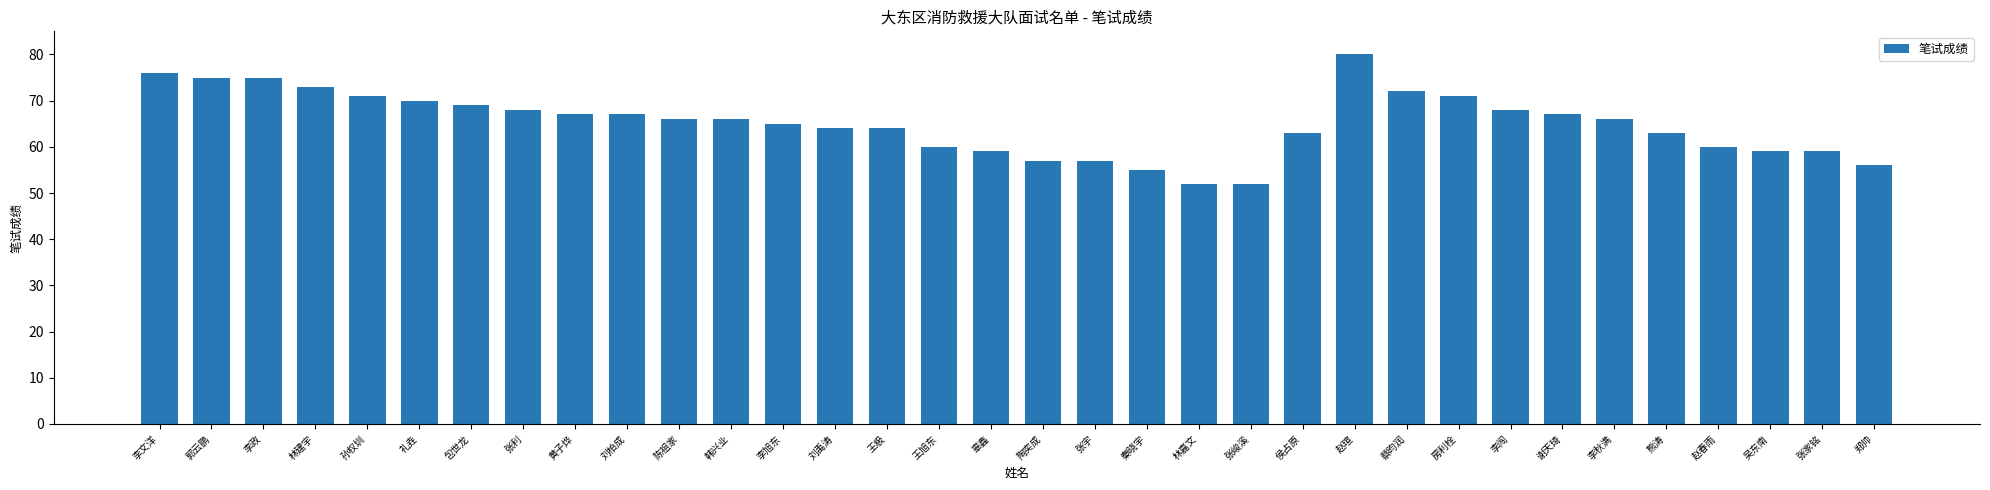

Approximately how many times larger is the value at 包世龙 compared to 谢天琦?

1.0